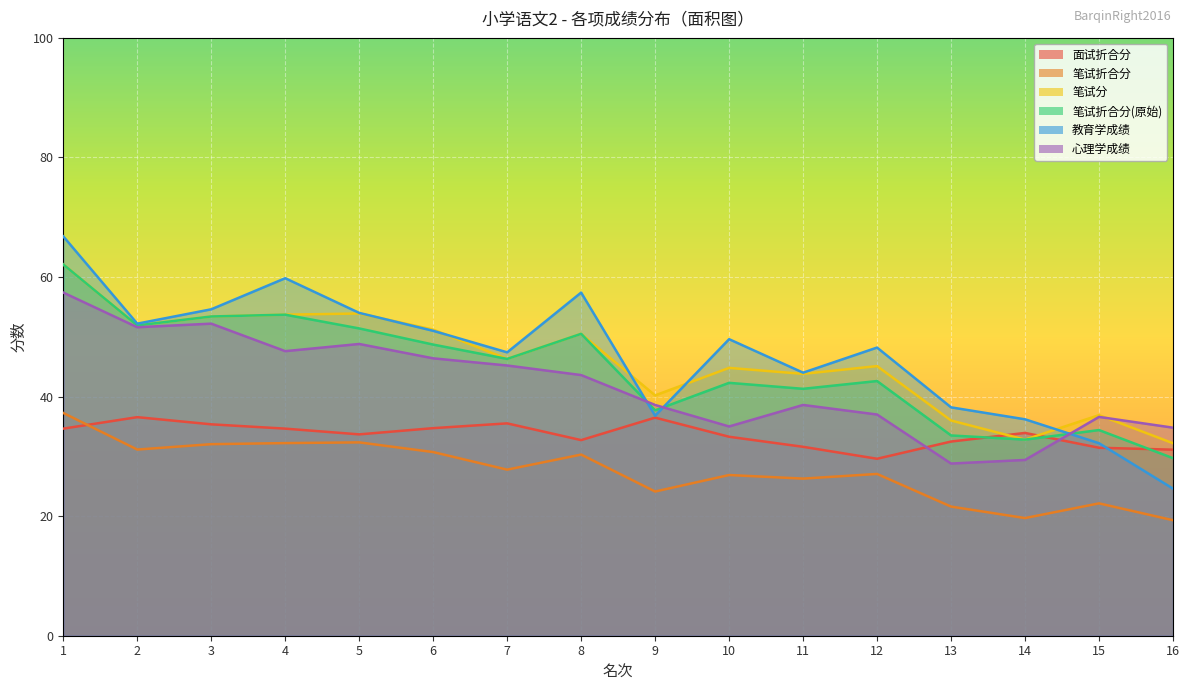

What is the difference between the 面试折合分 values at 10 and 14?

0.6